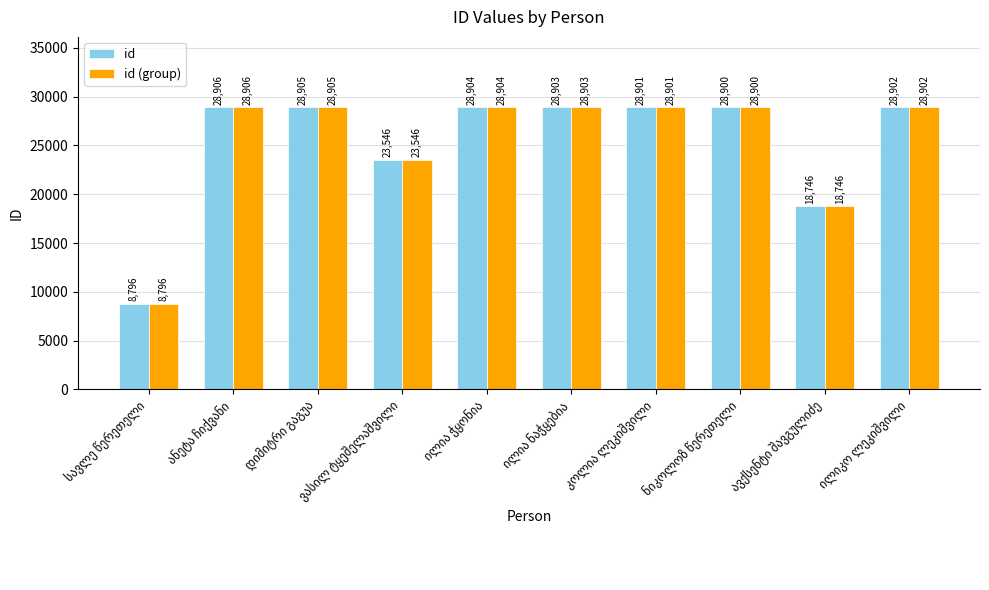

Reading right to left, extract all data points from this chart.

id: 28902	18746	28900	28901	28903	28904	23546	28905	28906	8796
id (group): 28902	18746	28900	28901	28903	28904	23546	28905	28906	8796